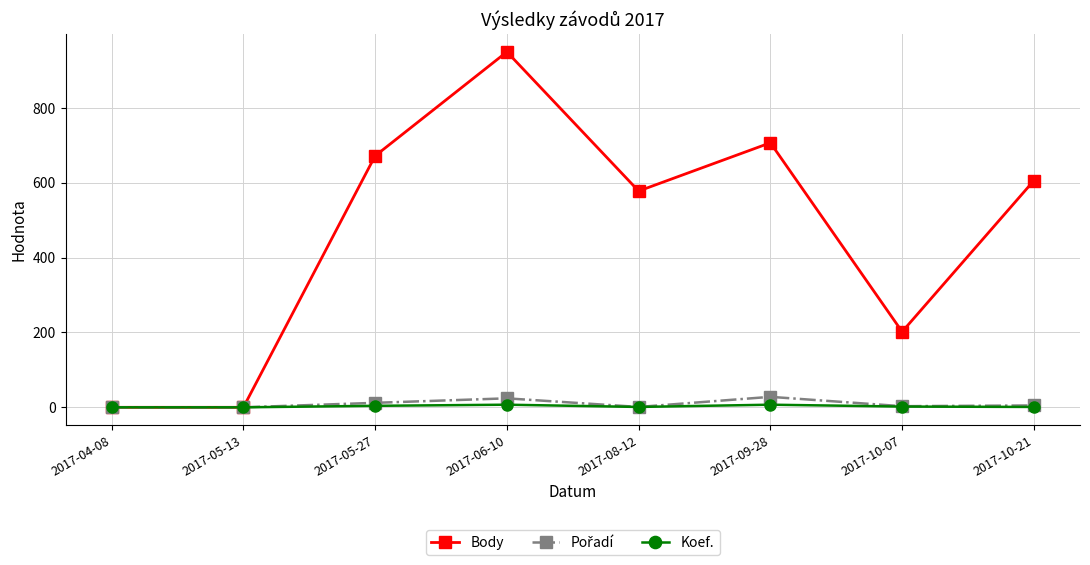

The value of Koef. at 2017-08-12 is 1. True or false?

True